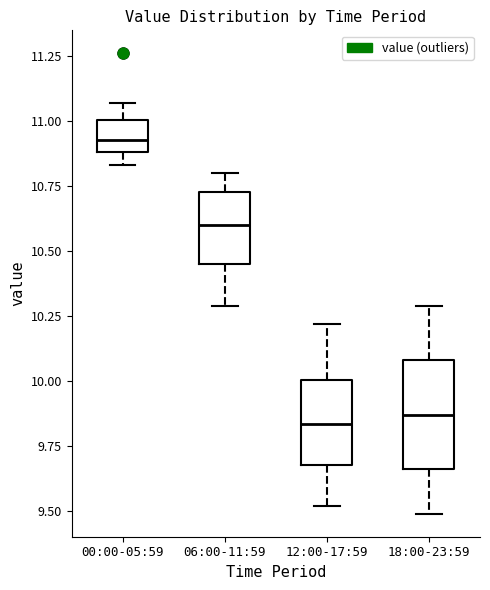

Reading left to right, read every box against the y-axis: the position of its median line, the range the box covers, and the ends of its whiskers. The values are not printed on the chart, so give them approximately, as read against the axis.

00:00-05:59: median 10.95, box 10.90 to 11.00, whiskers 10.85 to 11.05
06:00-11:59: median 10.60, box 10.45 to 10.75, whiskers 10.30 to 10.80
12:00-17:59: median 9.85, box 9.70 to 10.00, whiskers 9.50 to 10.20
18:00-23:59: median 9.85, box 9.65 to 10.10, whiskers 9.50 to 10.30